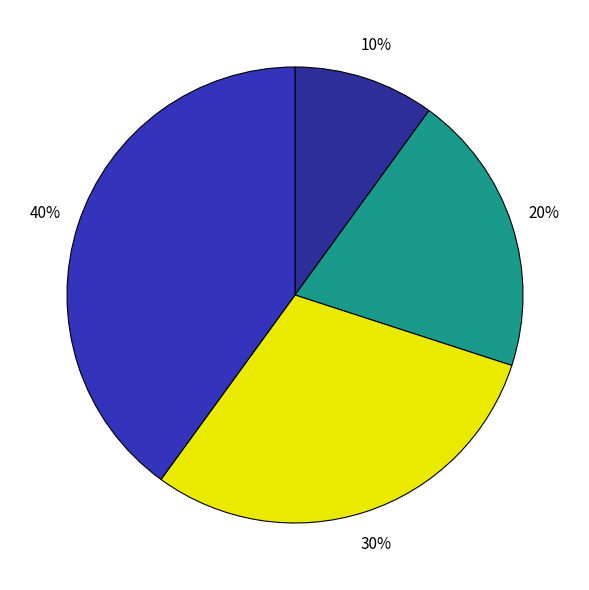

How many segments does this pie chart have?

4